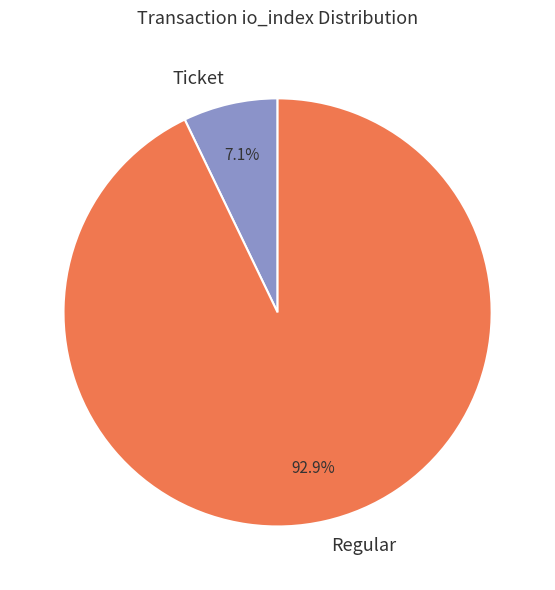

Between Regular and Ticket, which is larger?

Regular